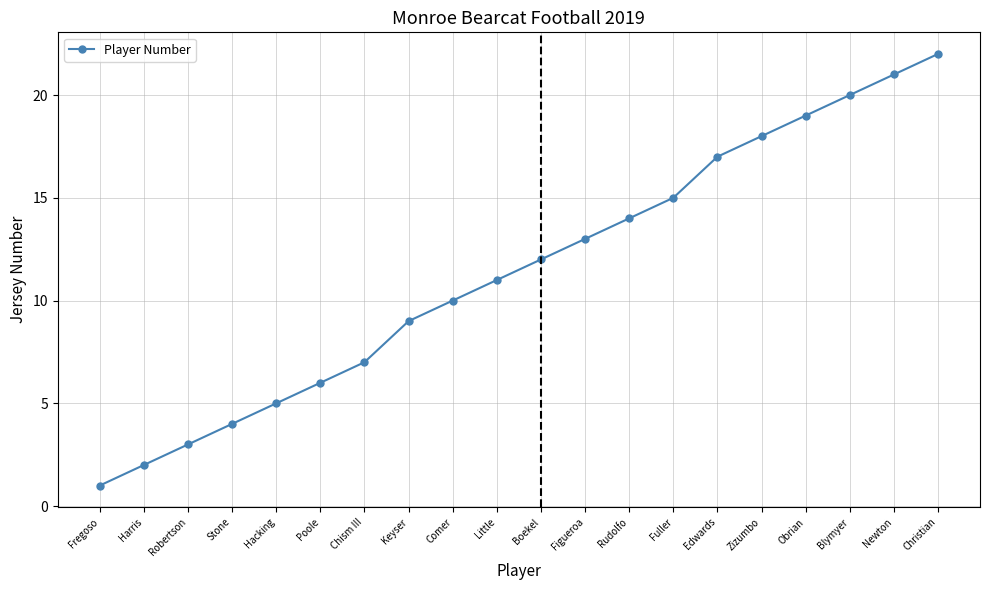

Reading left to right, what are all the values shown in this chart?

1	2	3	4	5	6	7	9	10	11	12	13	14	15	17	18	19	20	21	22